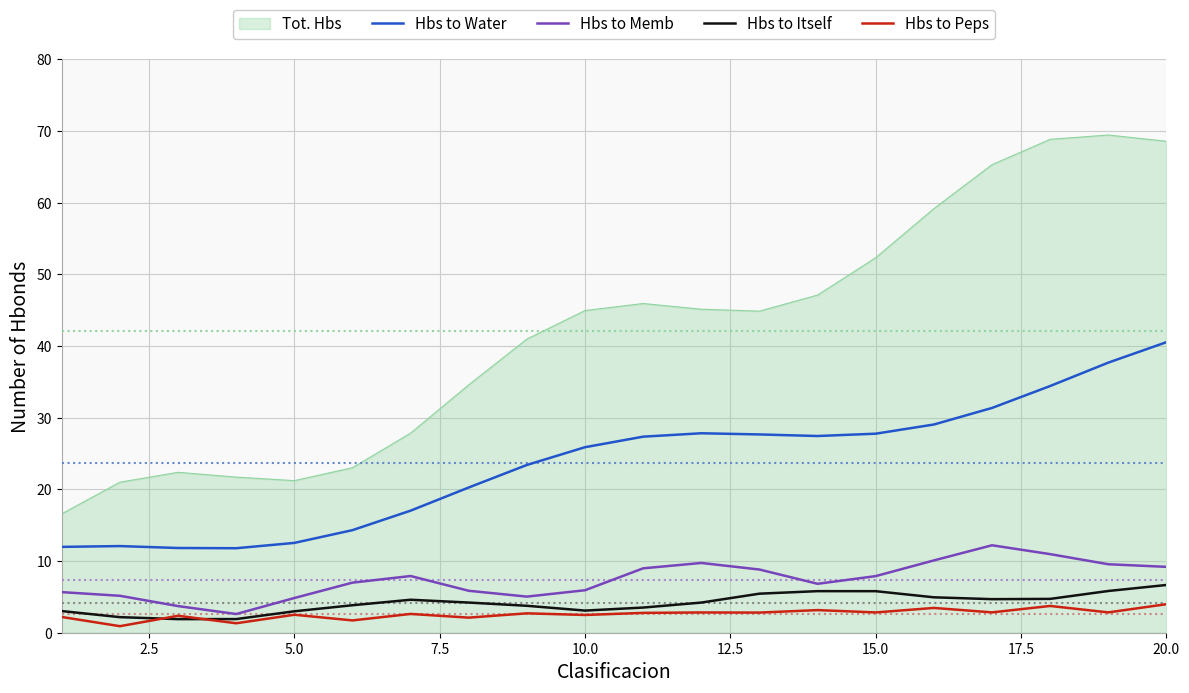

Which series has the largest range (max minus min)?

Tot. Hbs